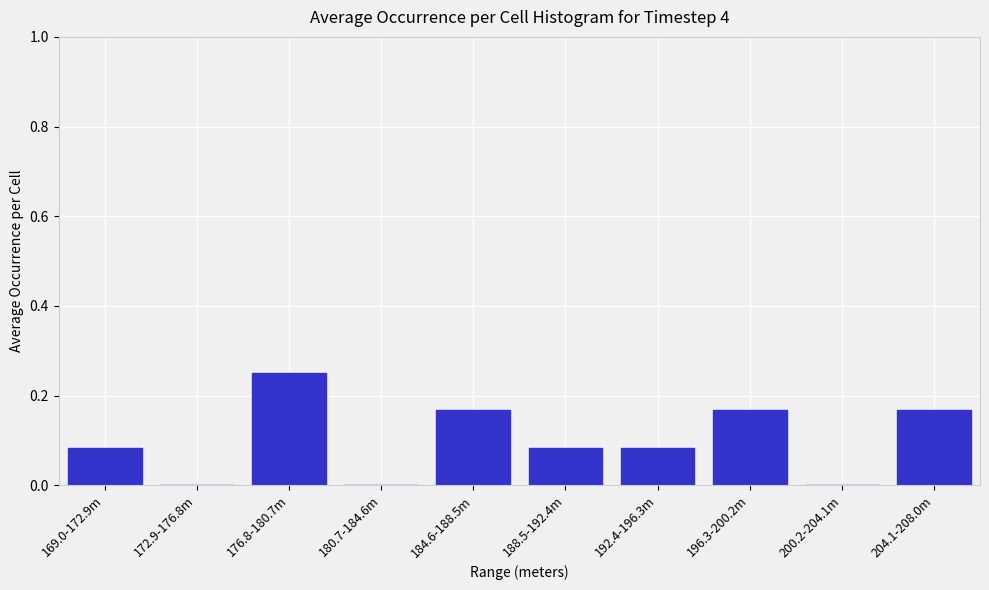

Is it true that the value at 172.9-176.8m is 0.0?

True